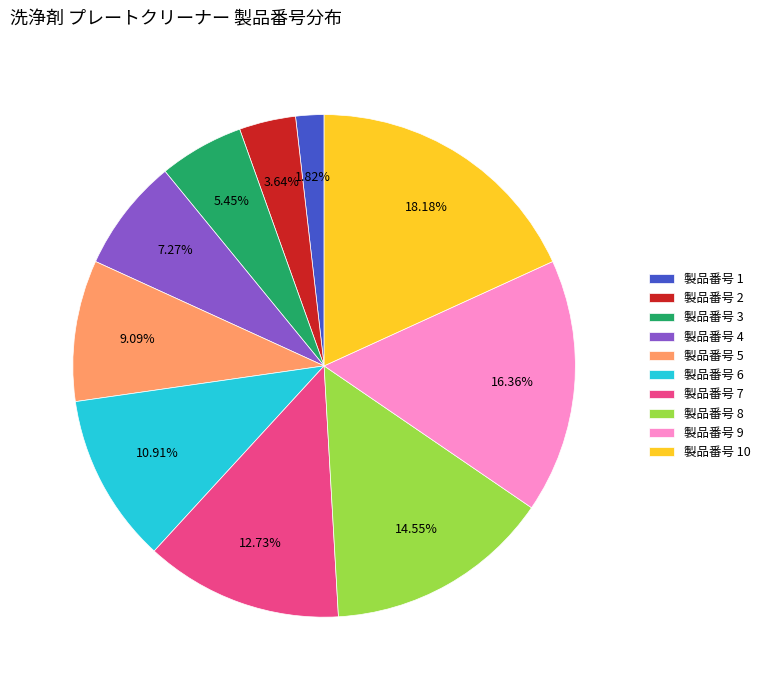

Is there any slice that represents more than half of the pie?

No